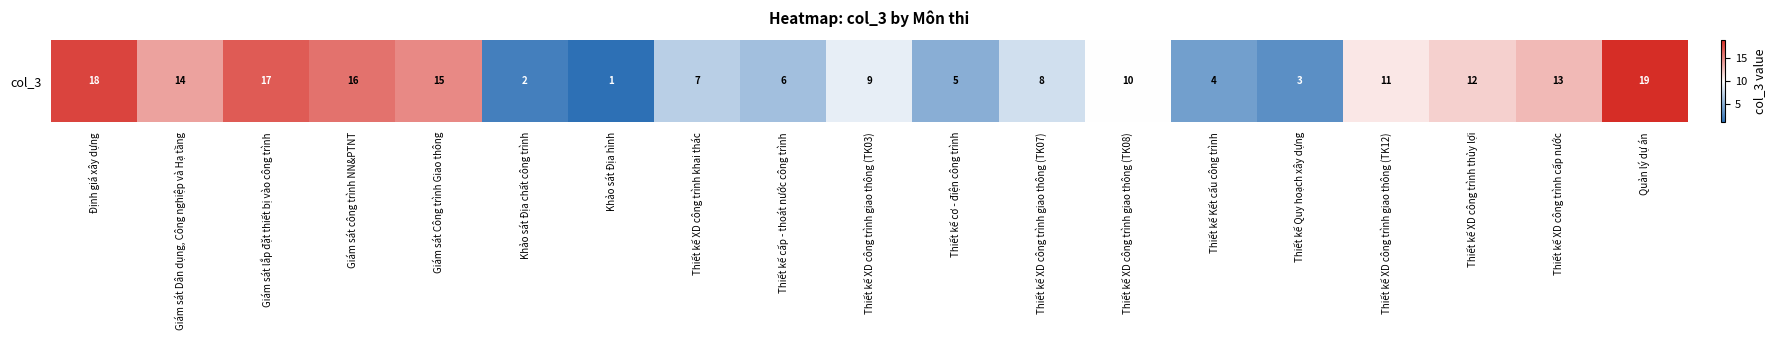

At which category does the chart reach its minimum across all series?

Khảo sát Địa hình